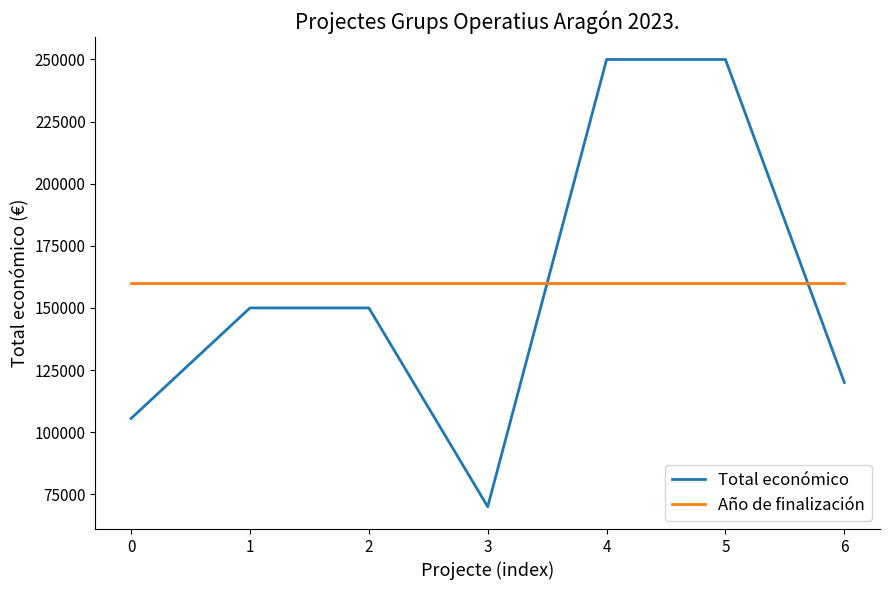

The Total económico series shows 150000 at 2. True or false?

True